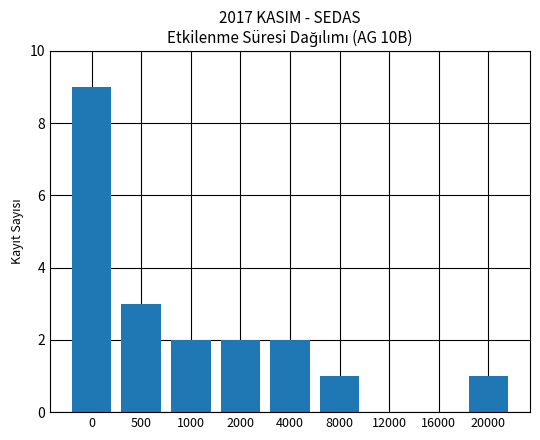

What is the sum of all values?

20